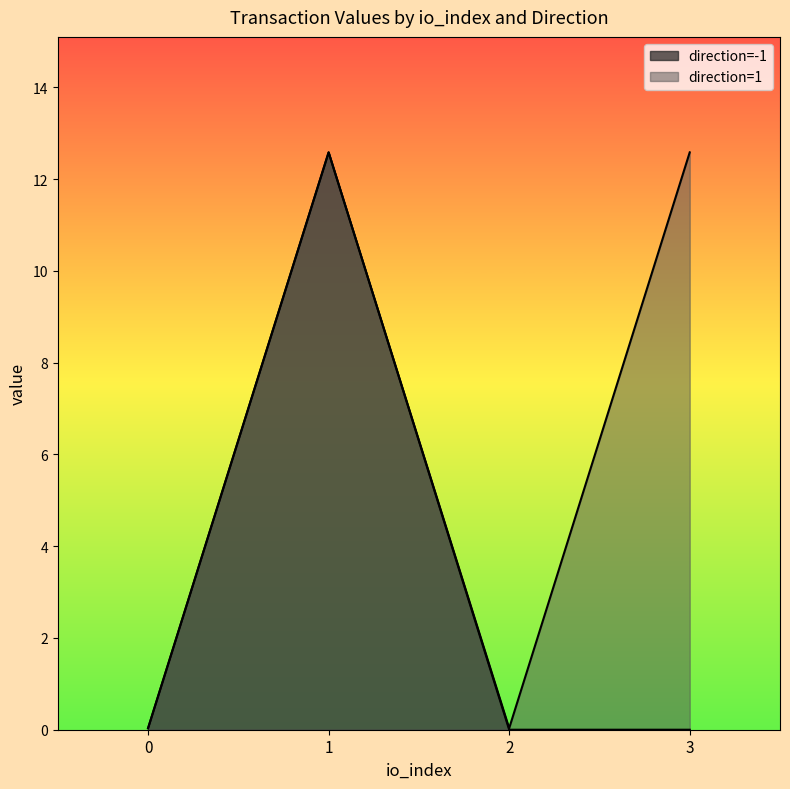

How many lines are shown in the chart?

2